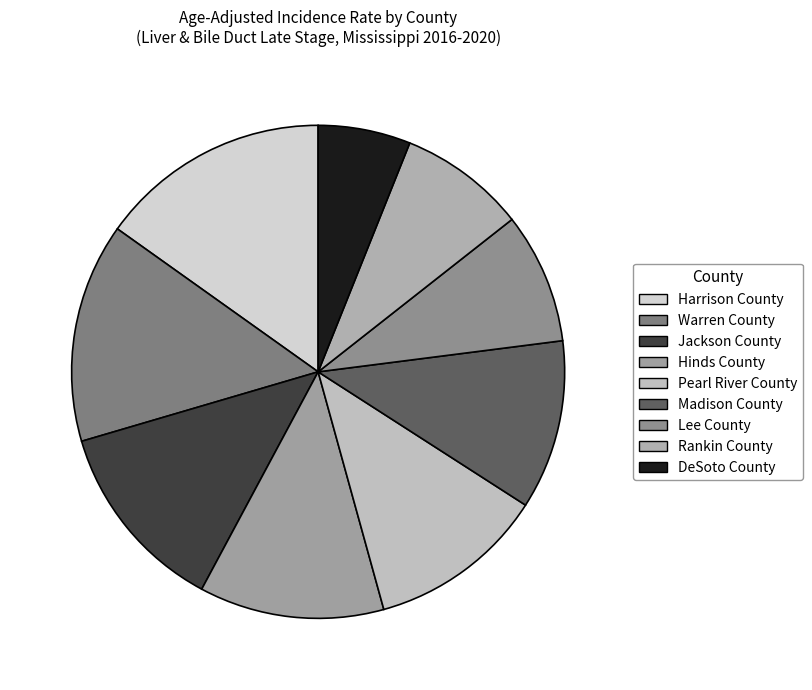

Rank the categories by value from highest to lowest.

Harrison County, Warren County, Jackson County, Hinds County, Pearl River County, Madison County, Lee County, Rankin County, DeSoto County